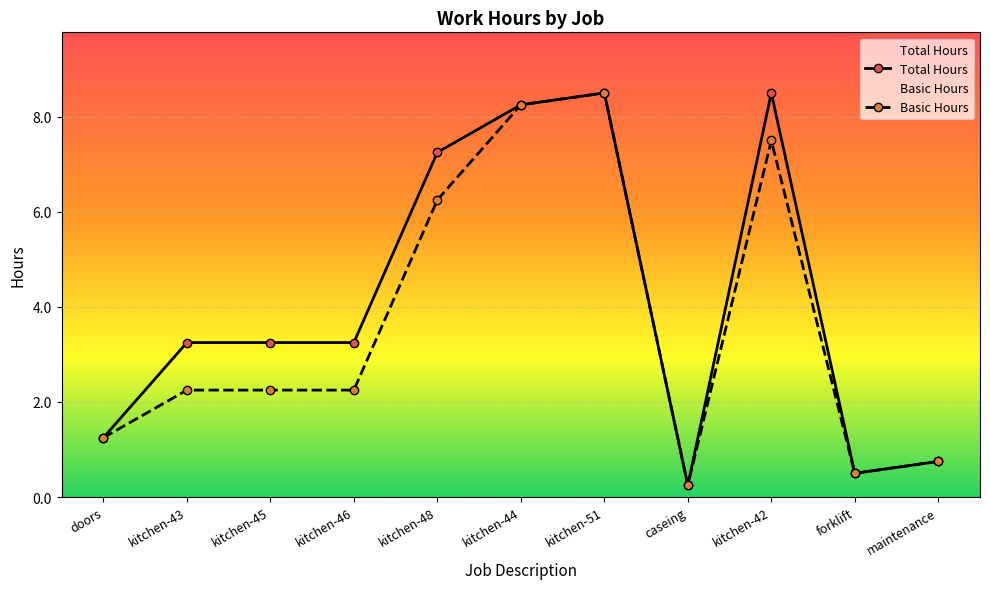

How many data points does each series have?

11